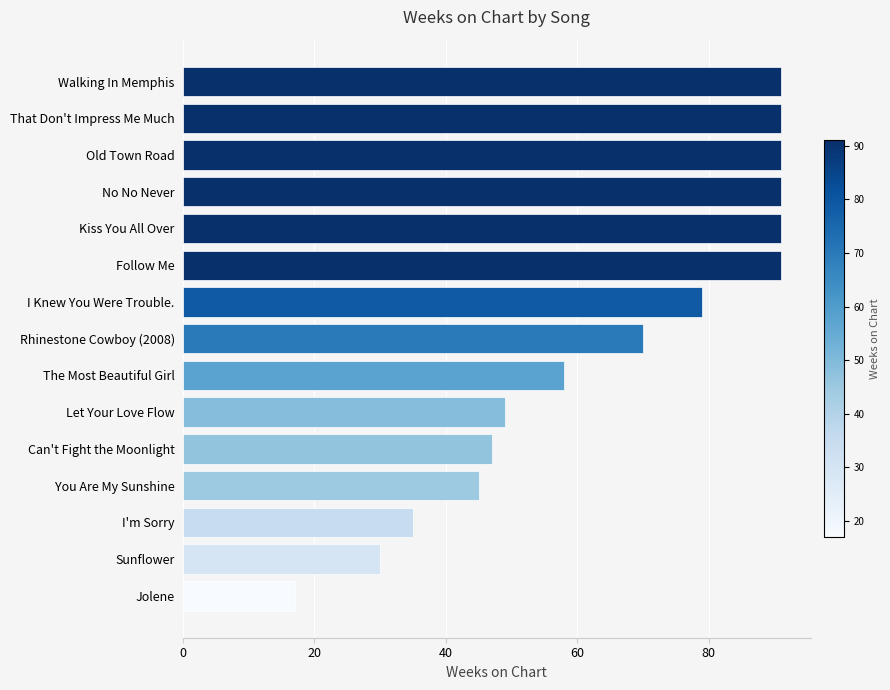

What is the difference between the maximum and minimum values?

74